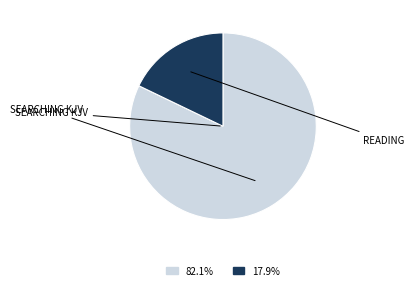

Is there any slice that represents more than half of the pie?

Yes